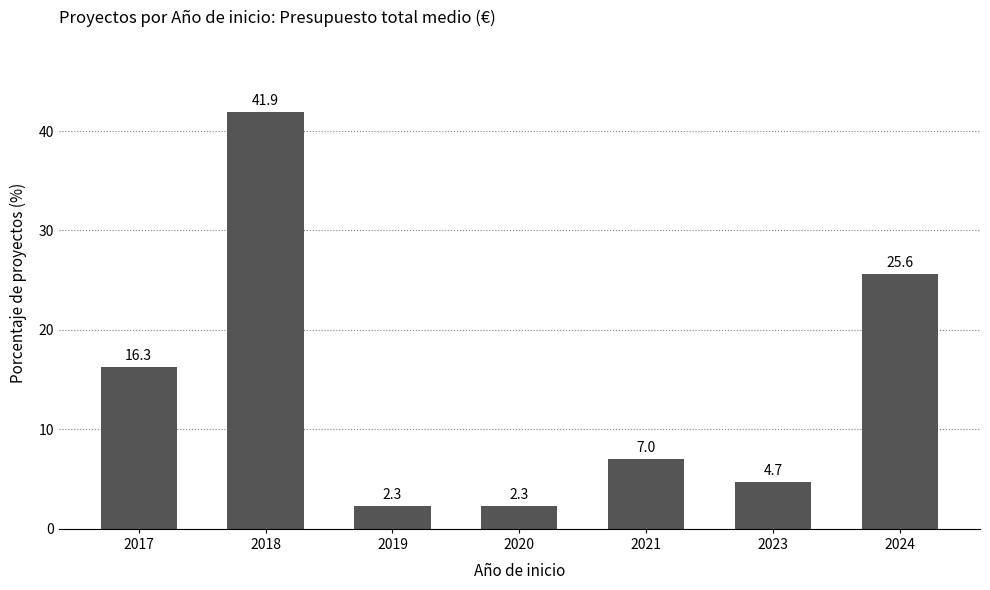

Reading right to left, list all the values displayed in this chart.

25.6	4.7	7.0	2.3	2.3	41.9	16.3